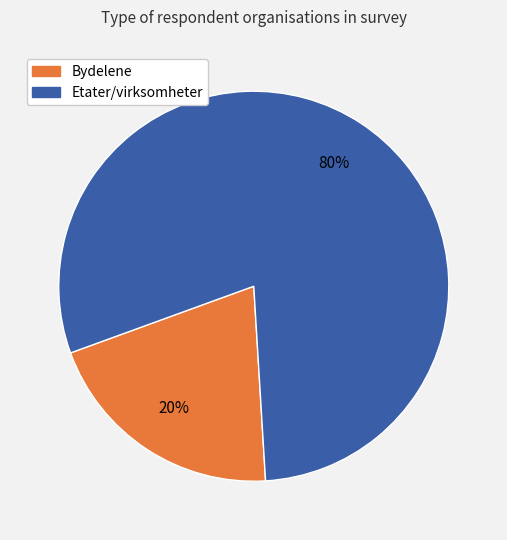

Is there a majority slice in this chart?

Yes